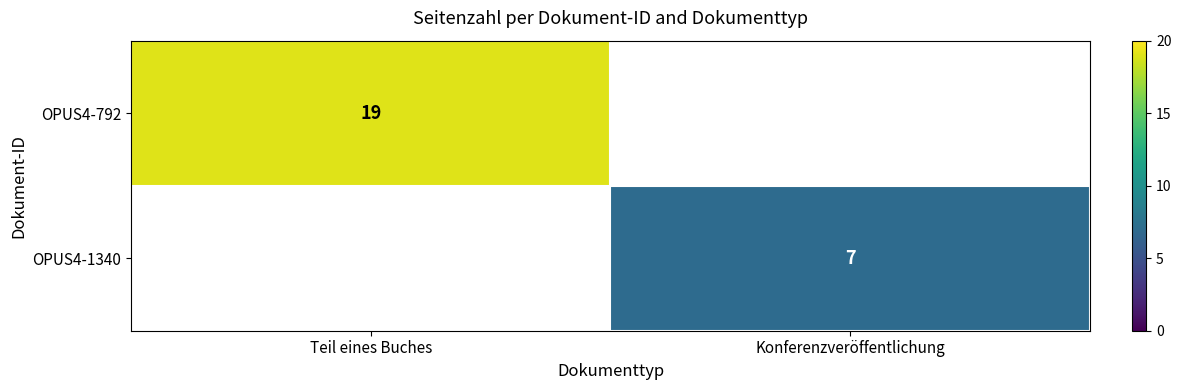

What is the minimum value shown in the chart?

7.0